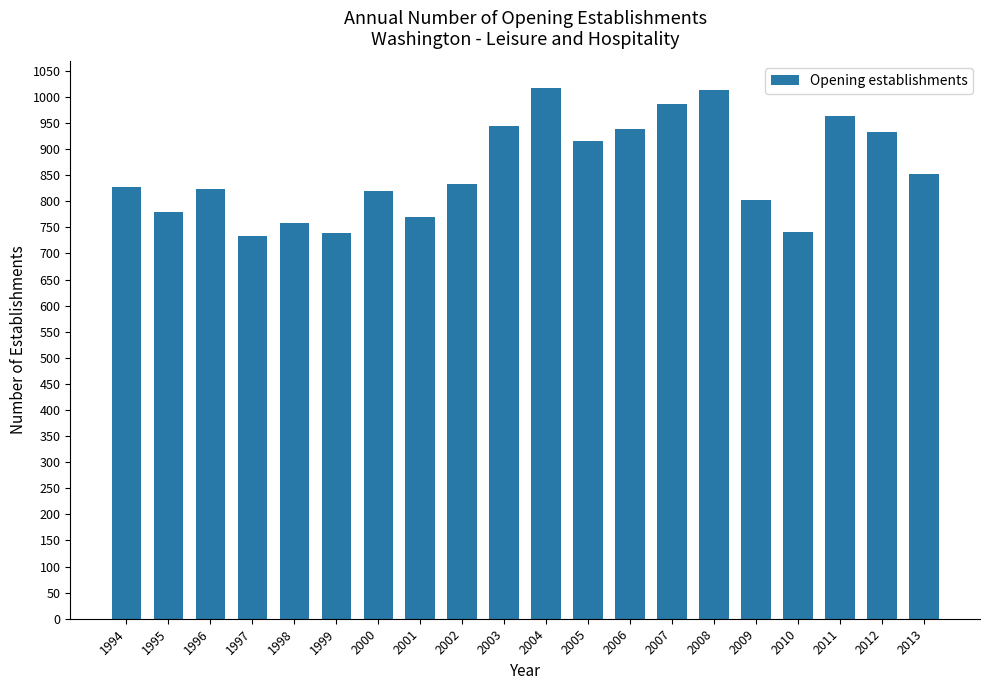

What is the approximate value at 2011?

963